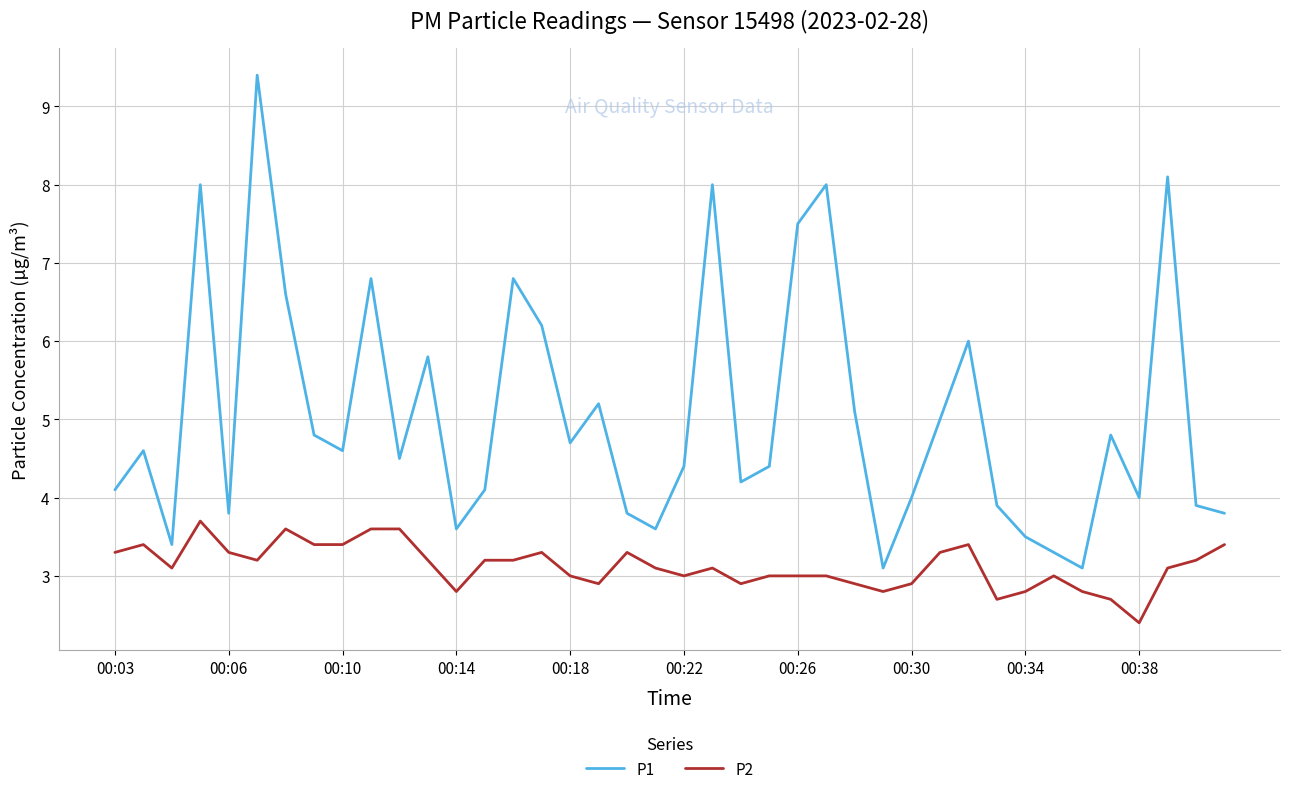

Which series has the largest total across all categories?

P1